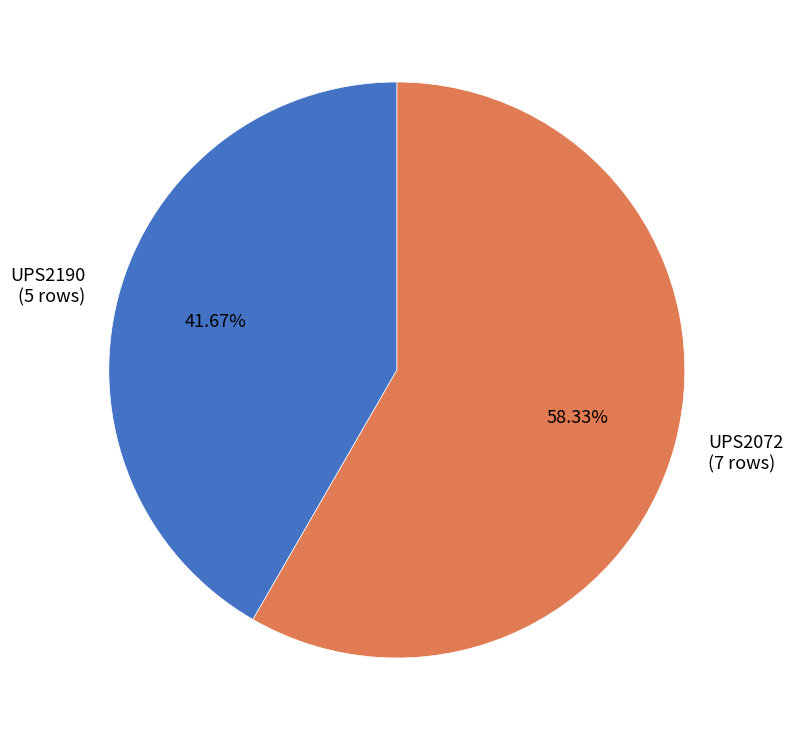

Does UPS2072 represent more than half of the total?

Yes